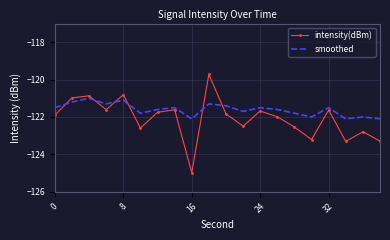

List the series in order of their peak value, highest first.

intensity(dBm), smoothed